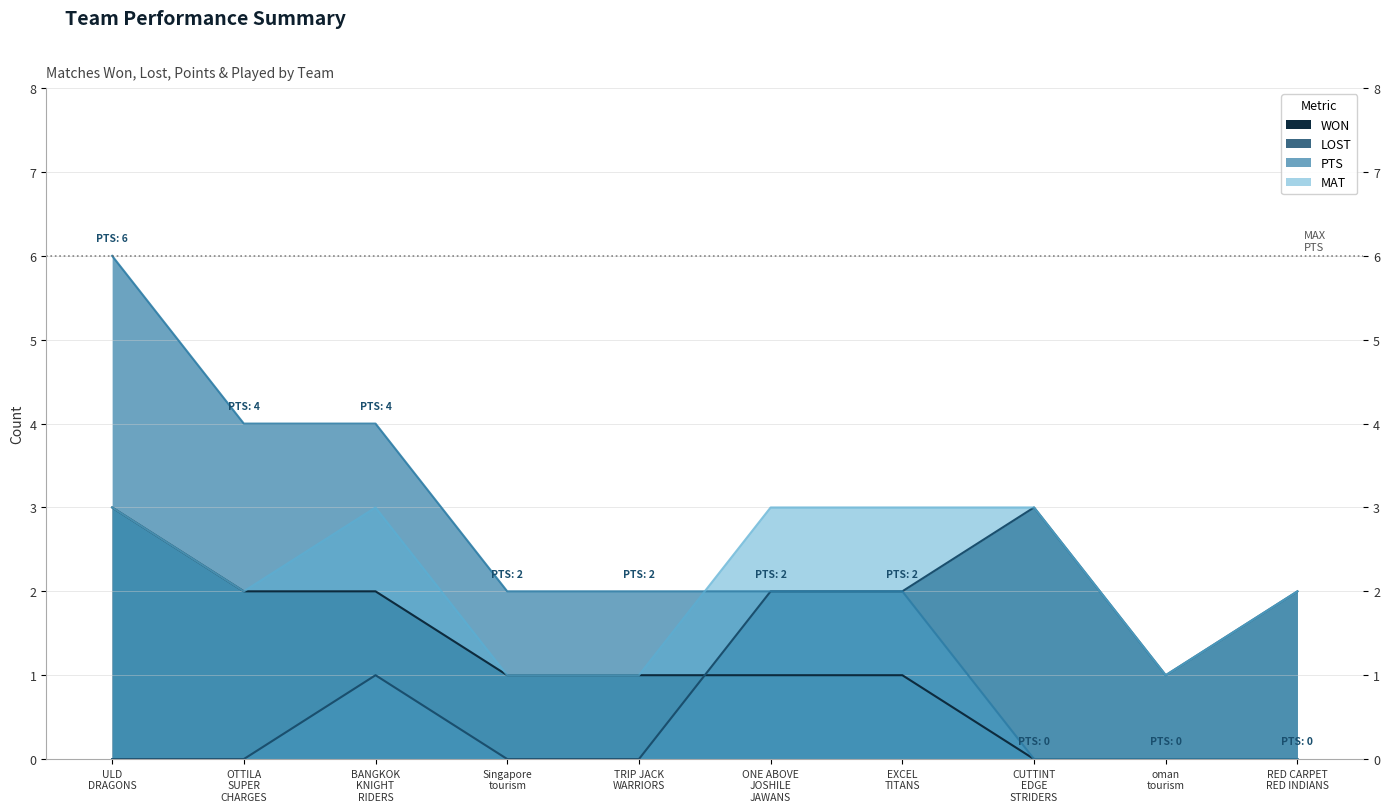

How many lines are shown in the chart?

4